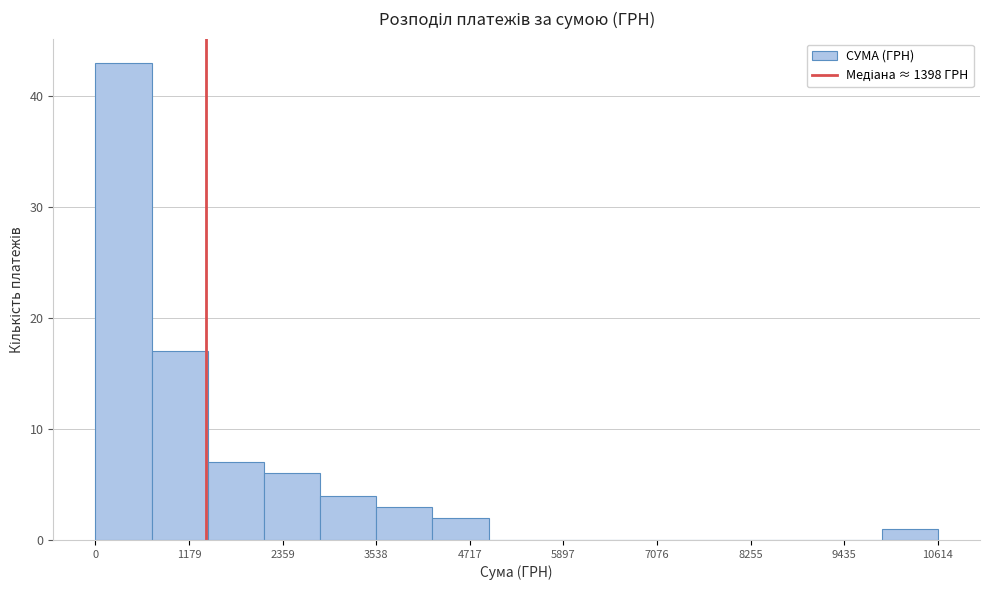

Around what value on the x-axis is the tallest bar? Give the approximate position of its centre, as read against the axis.

400